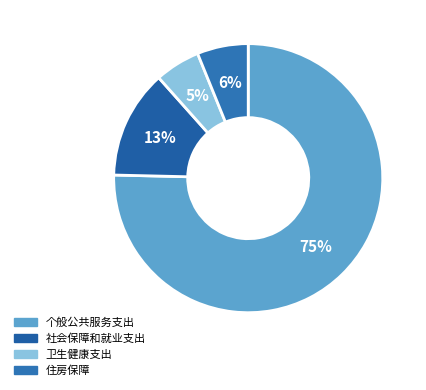

Which has a higher value, 卫生健康支出 or 个般公共服务支出?

个般公共服务支出